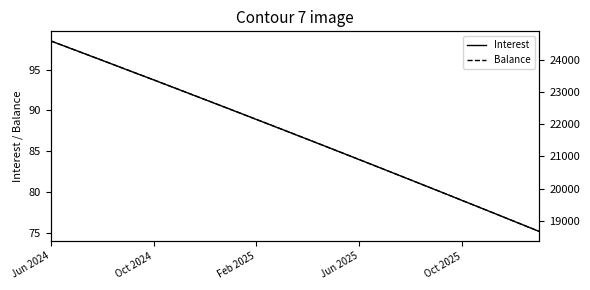

How many lines are shown in the chart?

2